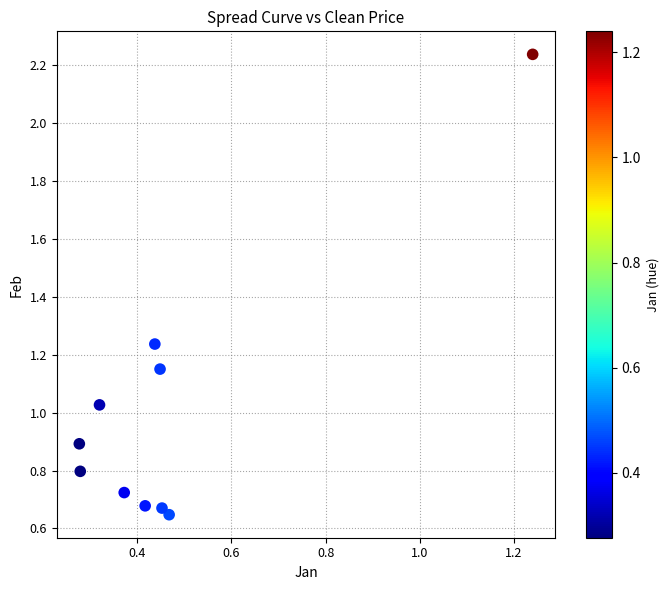

What is the range of Y values (max minus min)?

1.6